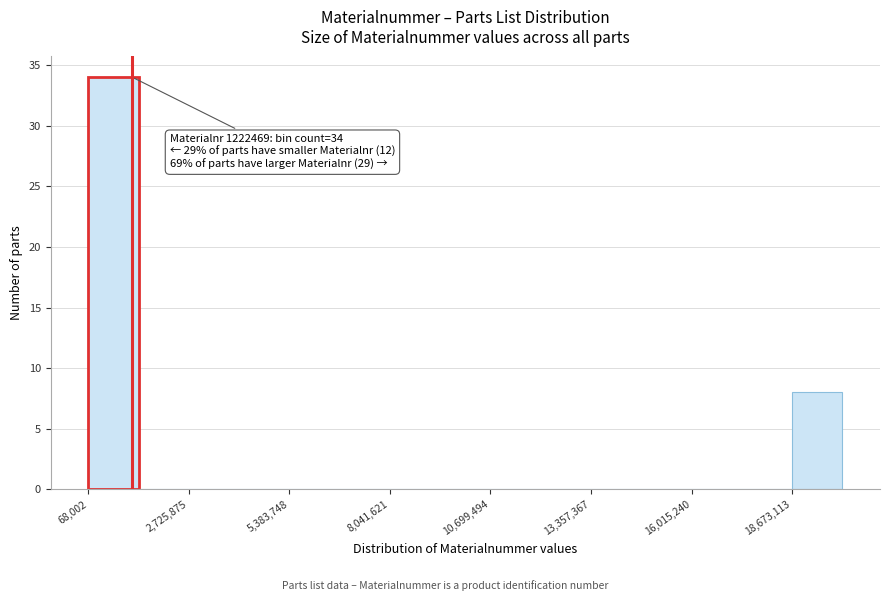

Around what value on the x-axis is the tallest bar? Give the approximate position of its centre, as read against the axis.

500000